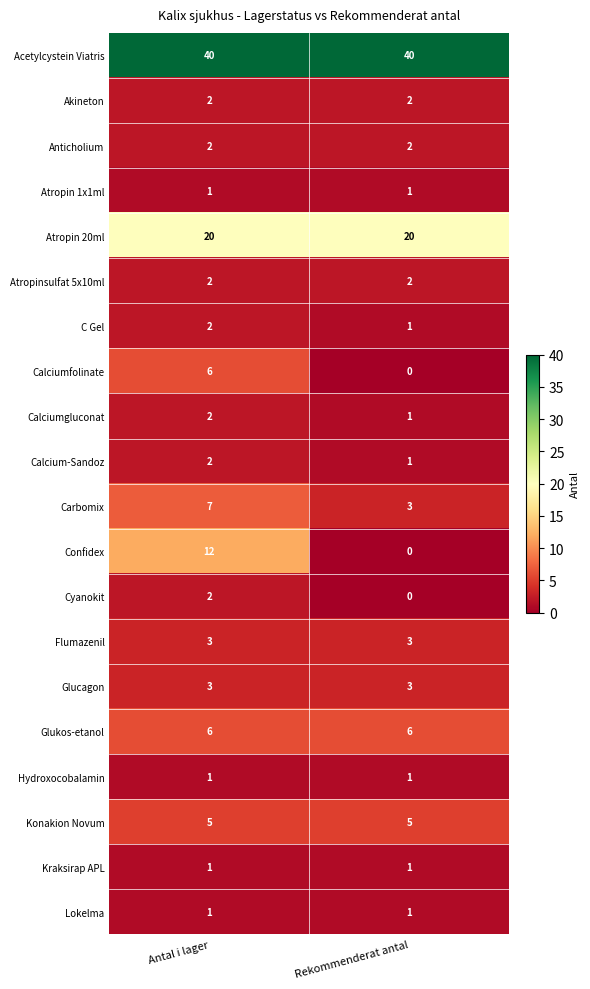

Is it true that Flumazenil equals 2 at Antal i lager?

False